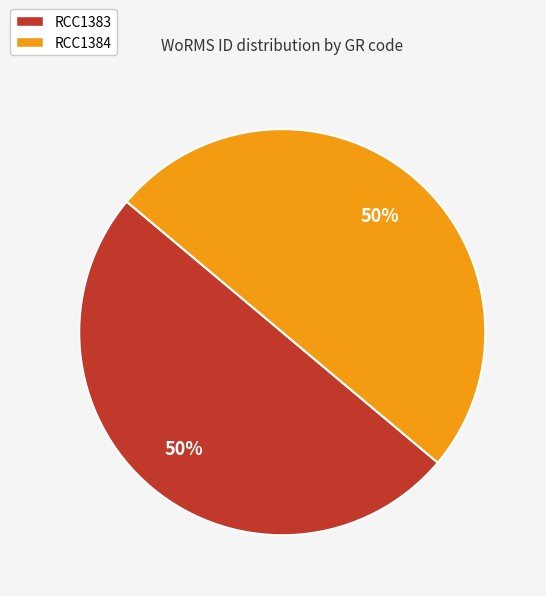

Combined, do RCC1383 and RCC1384 account for over 50%?

Yes